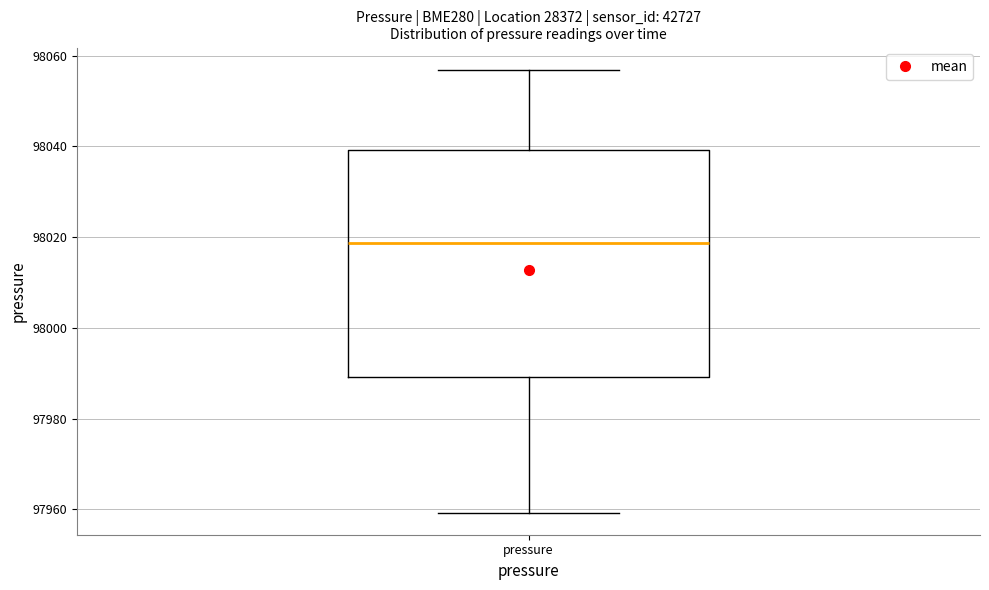

Transcribe this box plot: give where the median line is, the range the box spans, and where the two whiskers end, as read against the y-axis. The values are not printed on the chart, so give them approximately, as read against the axis.

median 98018, box 97990 to 98040, whiskers 97960 to 98056